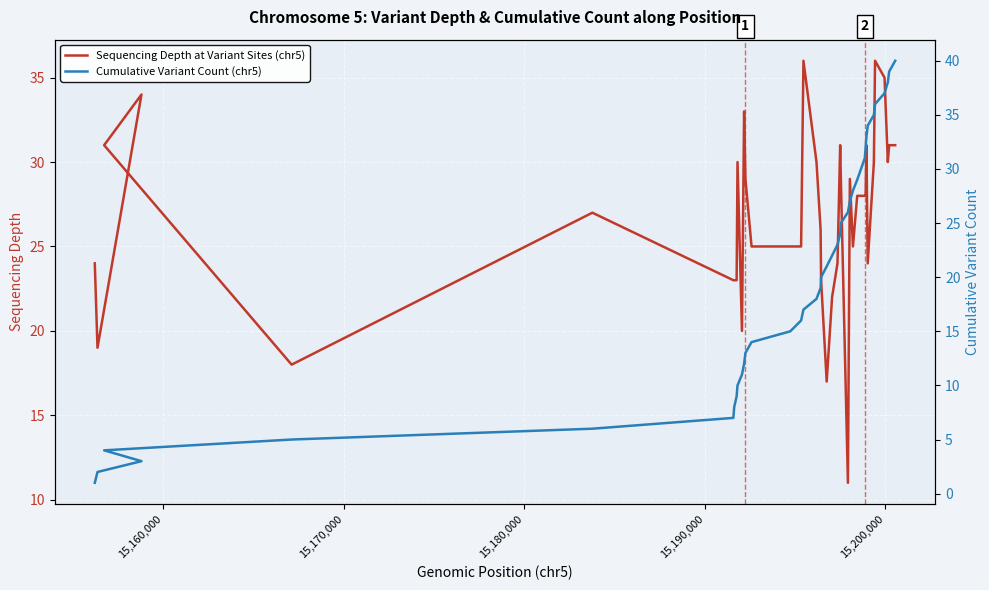

What is the sum of all Cumulative Variant Count (chr5) values?

820